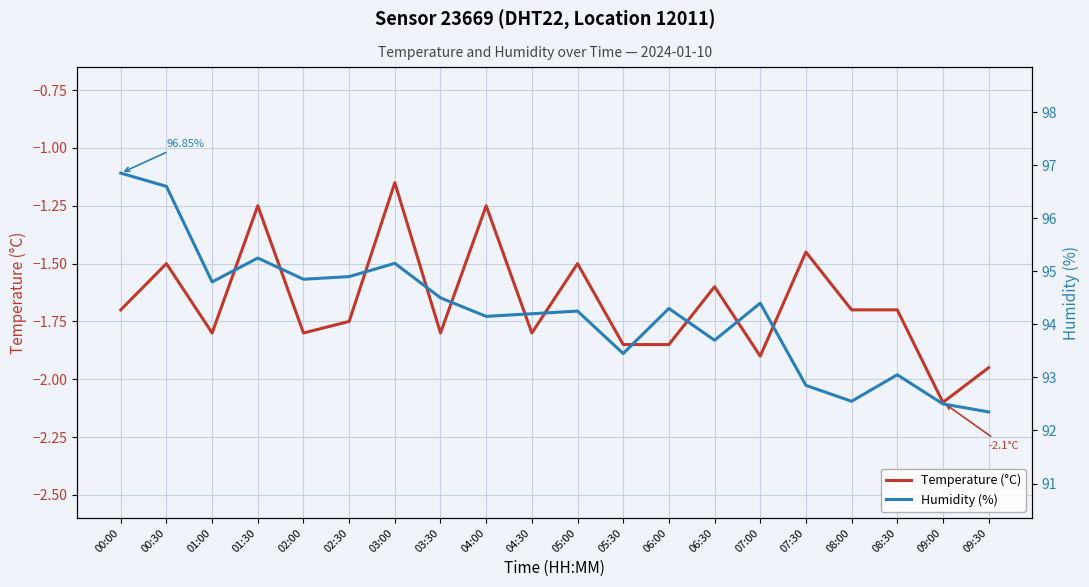

How many distinct data groups are displayed?

2